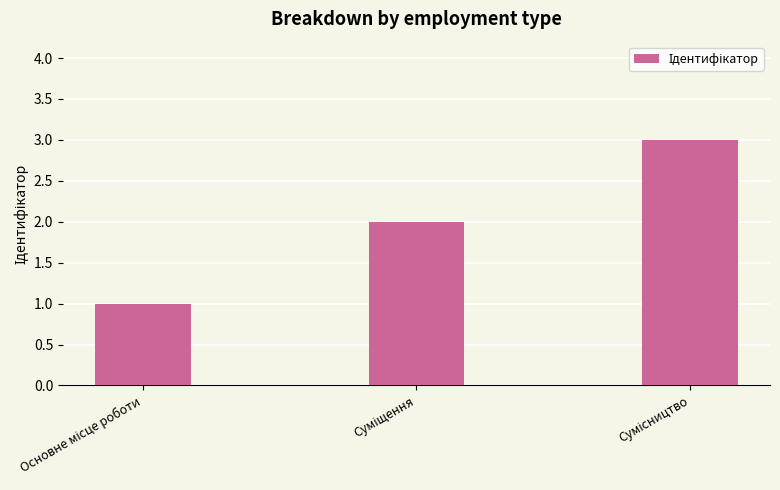

What is the greatest value displayed?

3